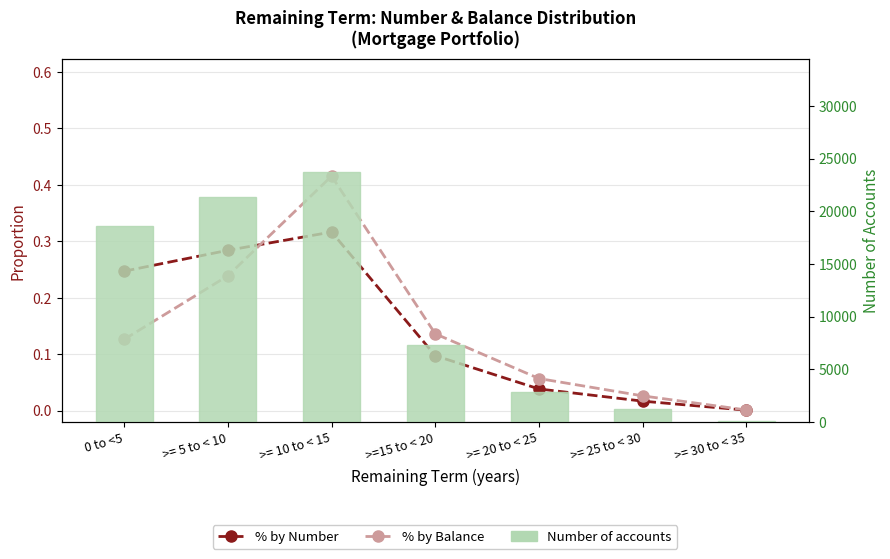

Count the number of data series in this chart.

3